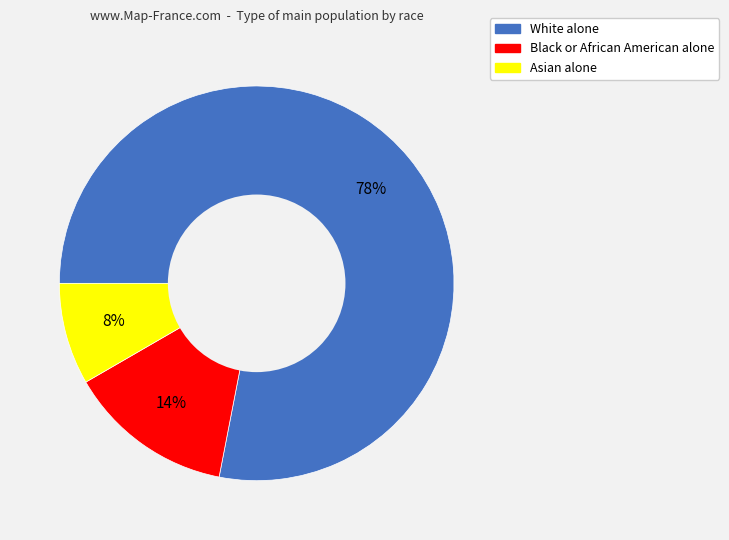

The White alone slice represents 78% of the pie. True or false?

True